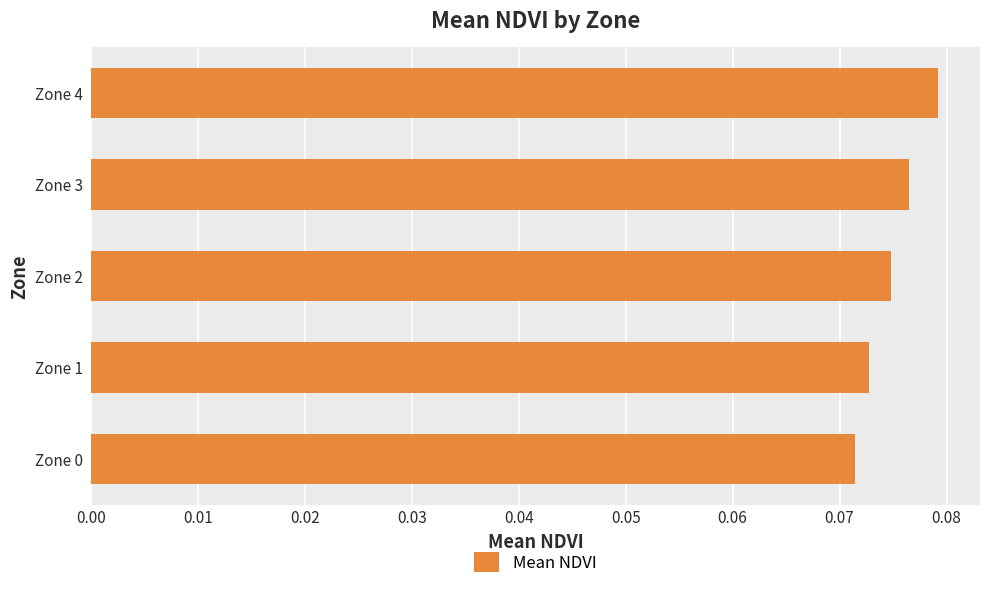

Rank the categories by value from lowest to highest.

Zone 0, Zone 1, Zone 2, Zone 3, Zone 4